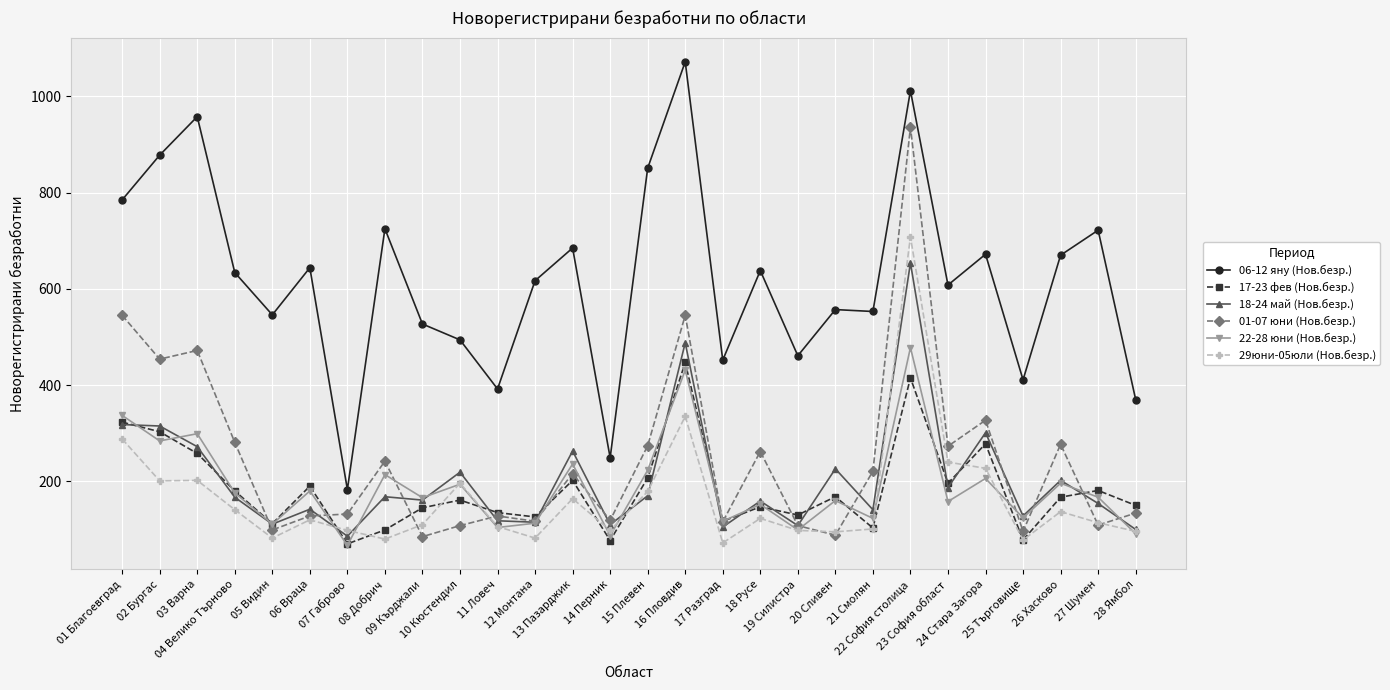

Is it true that 17-23 фев (Нов.безр.) equals 214 at 09 Кърджали?

False